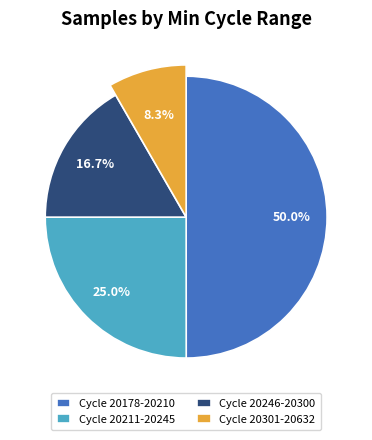

Is it true that 28/20202 is 3% of the pie?

False